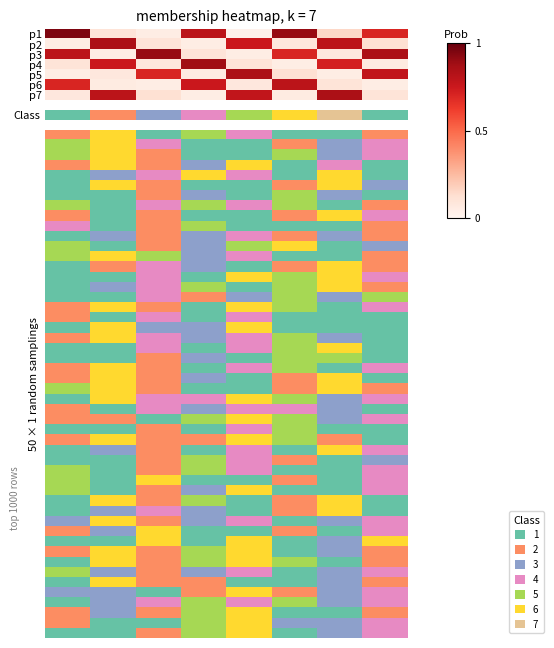

Is it true that p4 equals 0.1 at 47147?

False